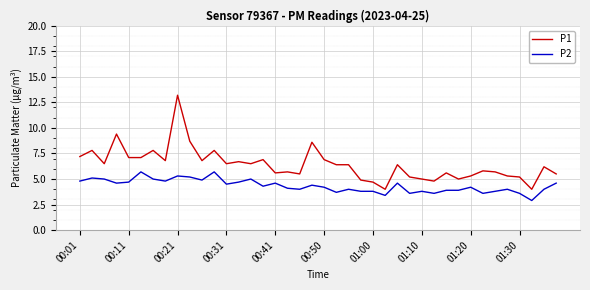

List the series in order of their peak value, lowest first.

P2, P1